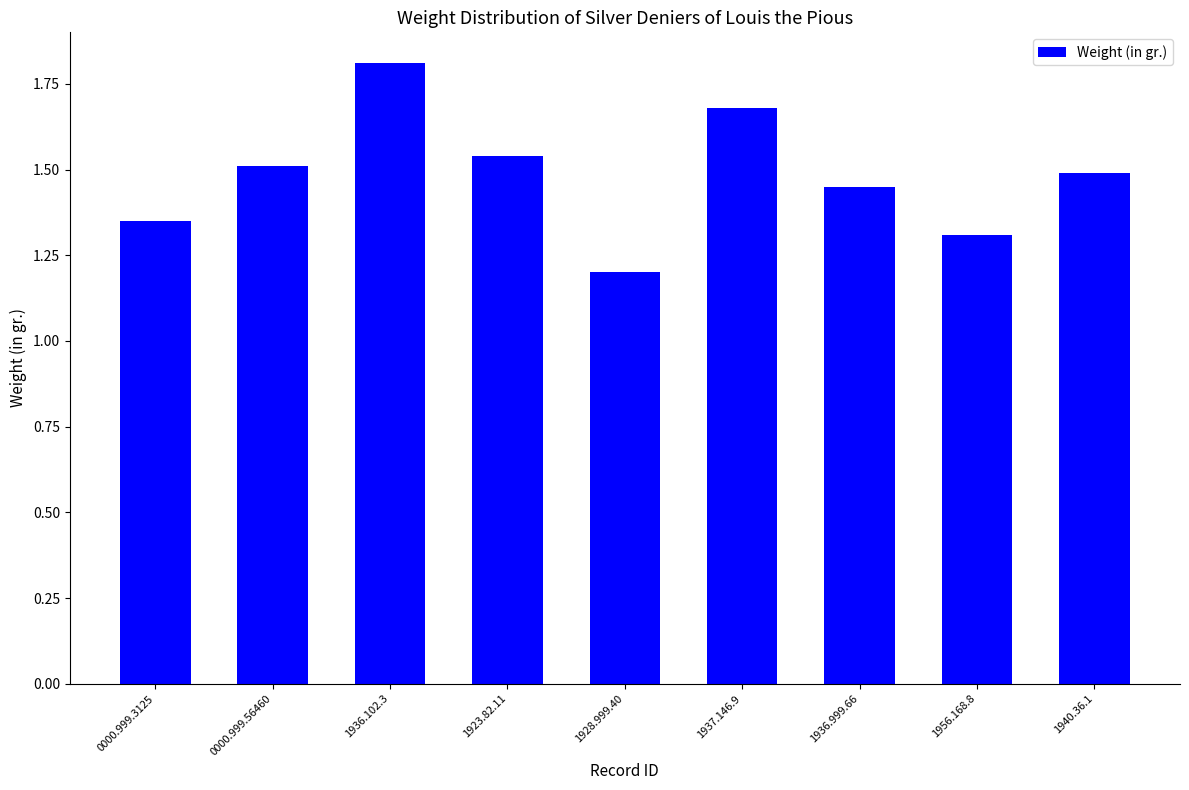

True or false: the data shows 1.2 at 1928.999.40.

True